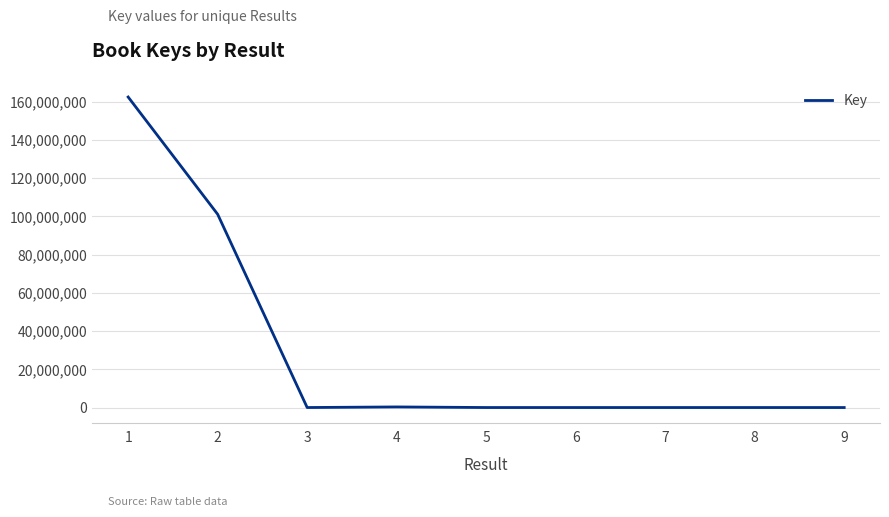

Does the chart have visible grid lines?

Yes